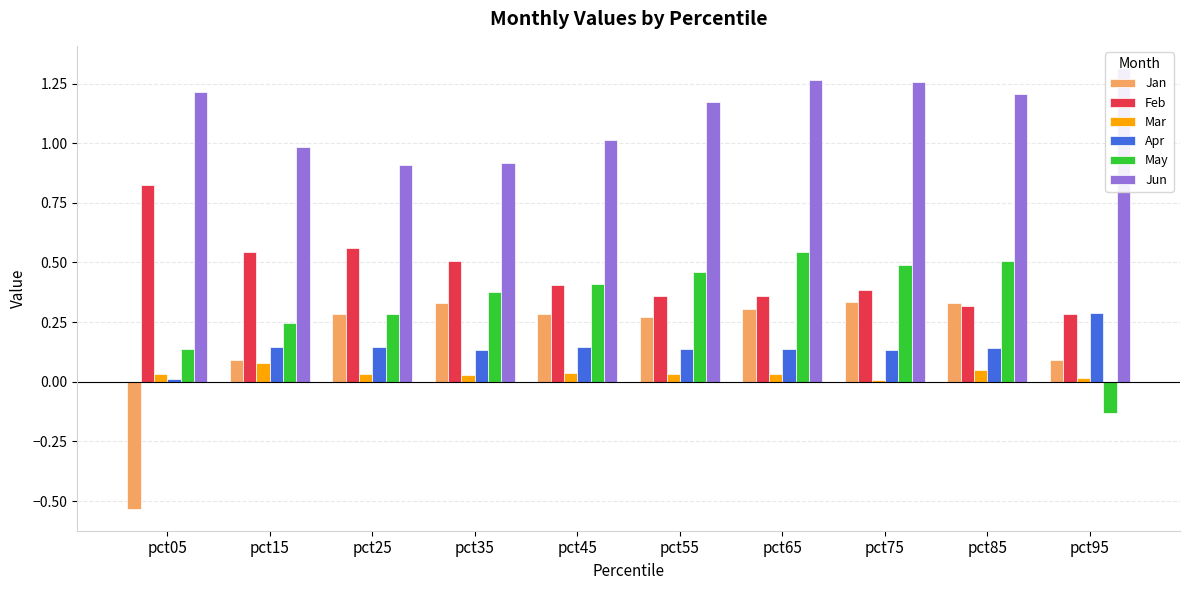

At which category is the sum across all series the highest?

pct65